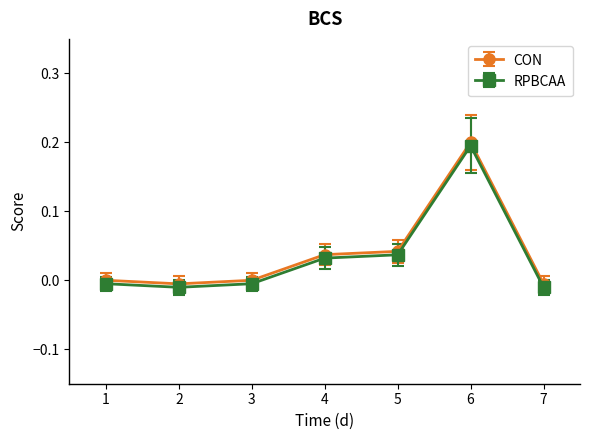

How many lines are shown in the chart?

2